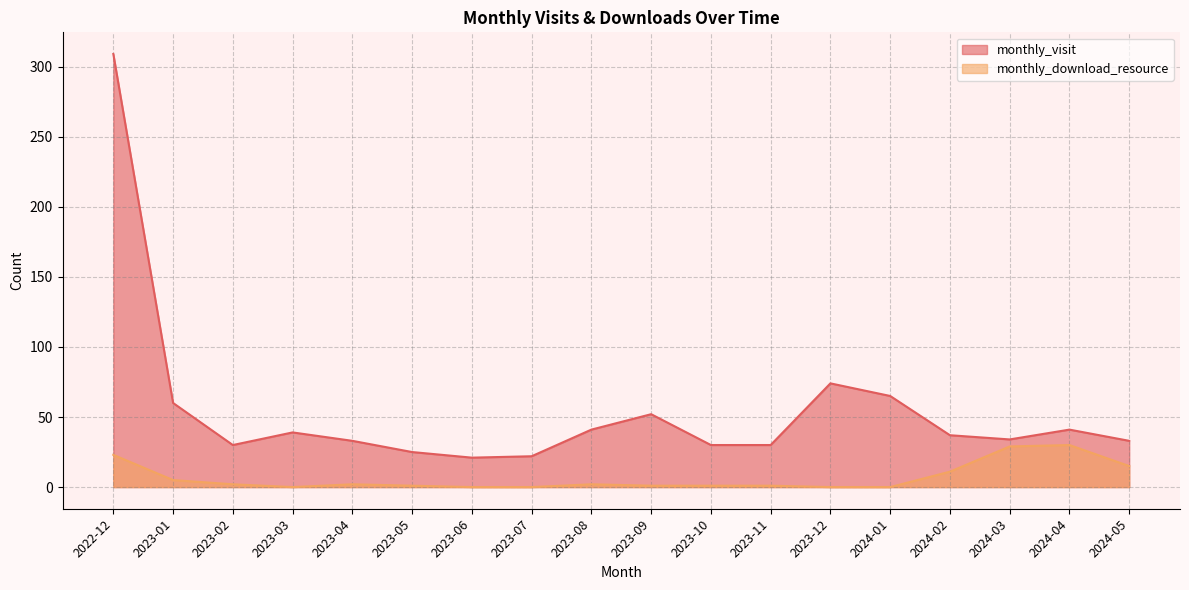

List the series in order of their peak value, highest first.

monthly_visit, monthly_download_resource